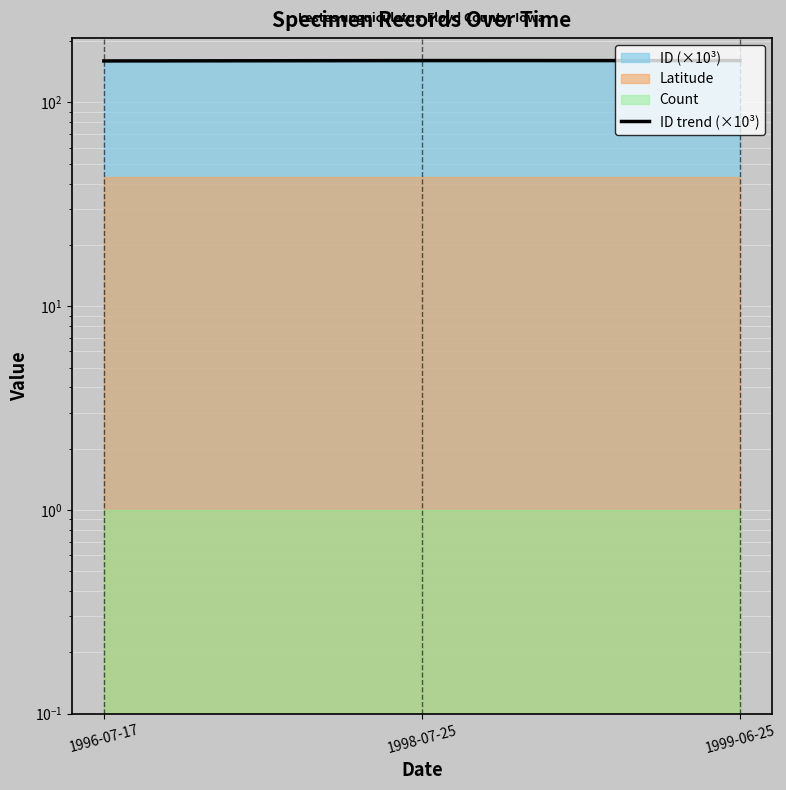

What is the label of the 1st point from the right?

1999-06-25